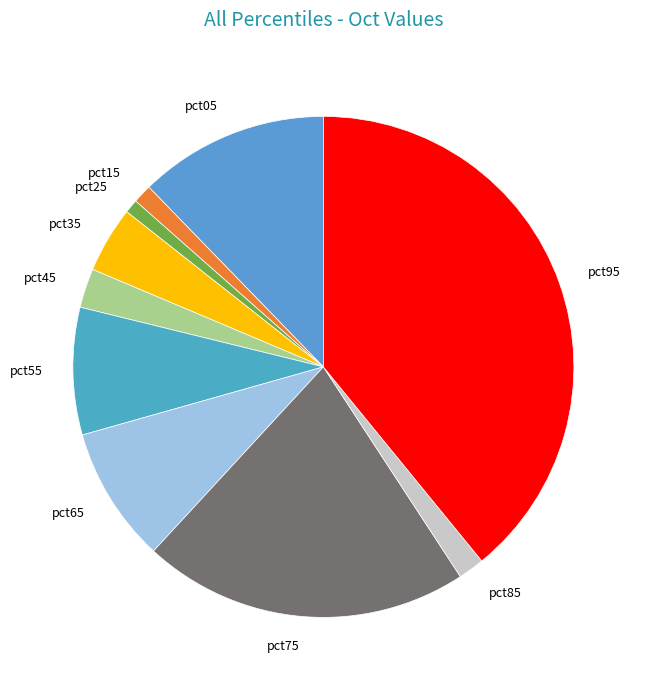

Count the number of slices in the pie.

10